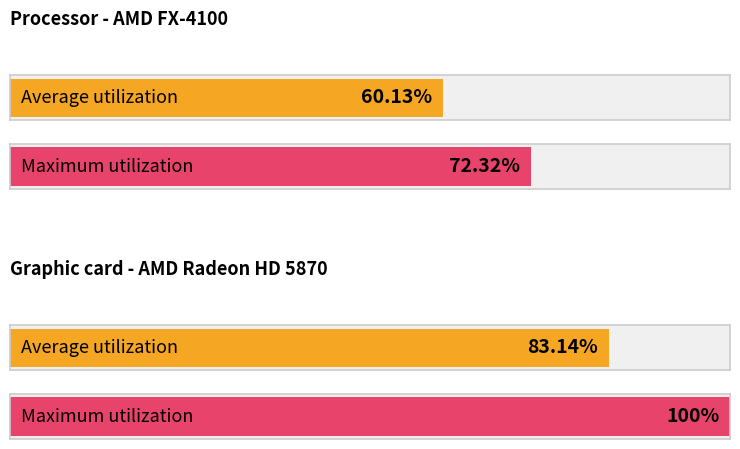

What is the sum of all Maximum utilization values?

172.3